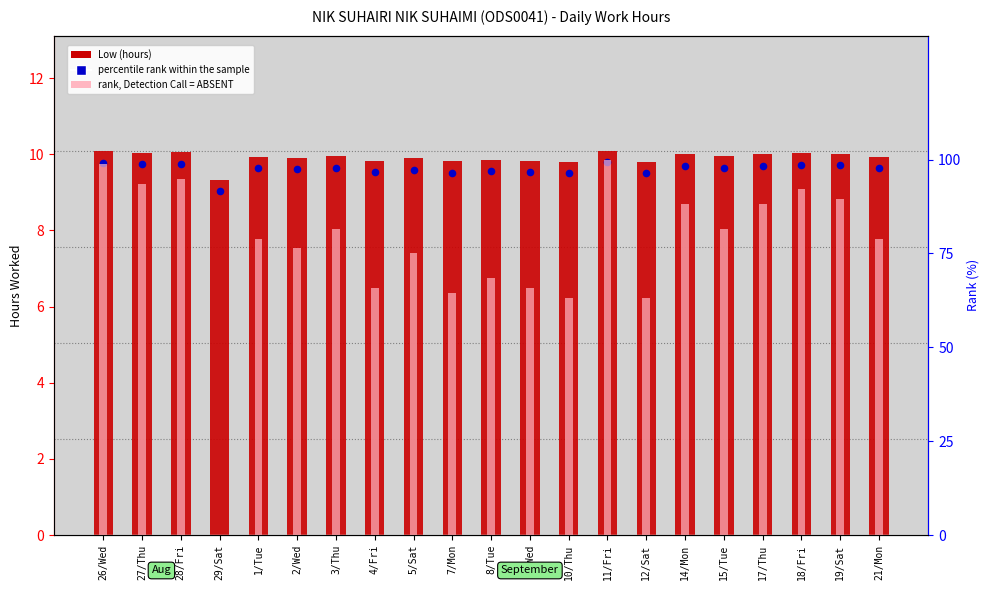

Which series contains the lowest Y value?

rank, Detection Call = ABSENT